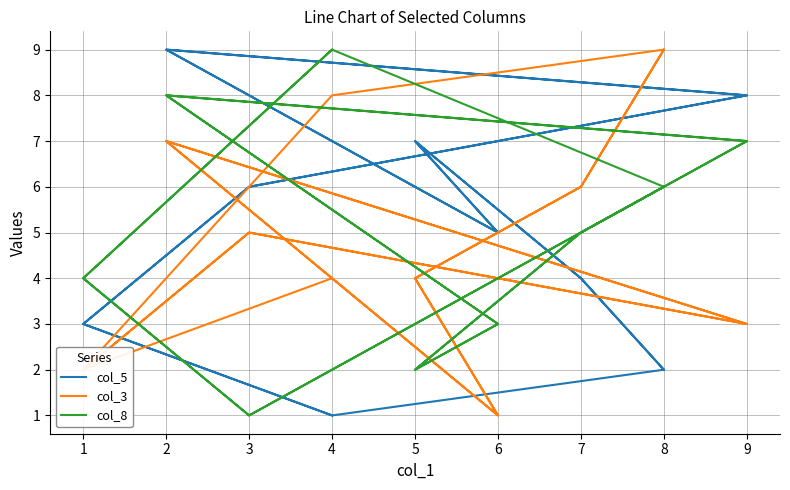

Which series has the widest spread of values?

col_5